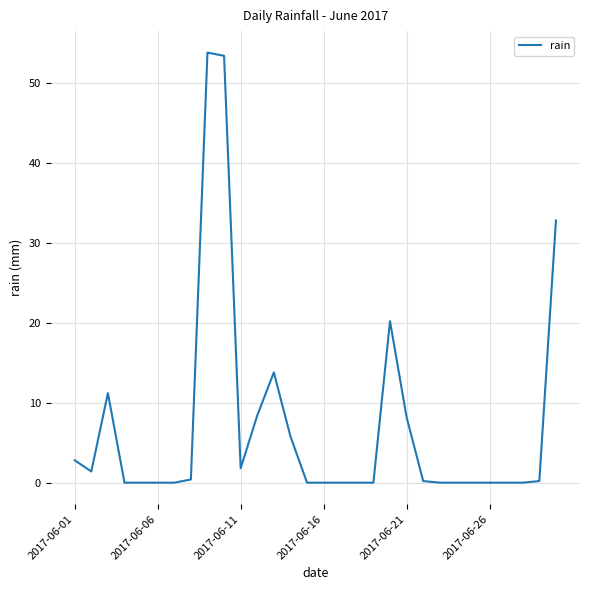

What is the difference between the maximum and minimum values?

53.8